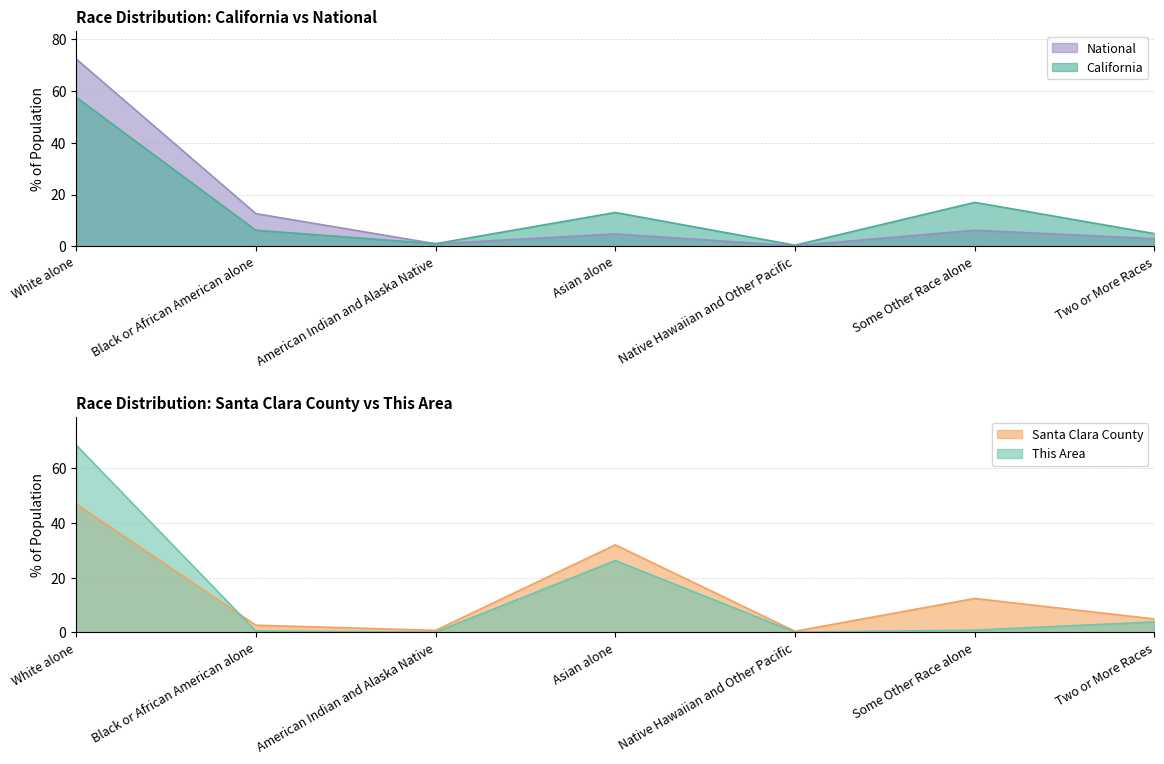

What is the spread (max minus min) of values at Two or More Races?

2.0